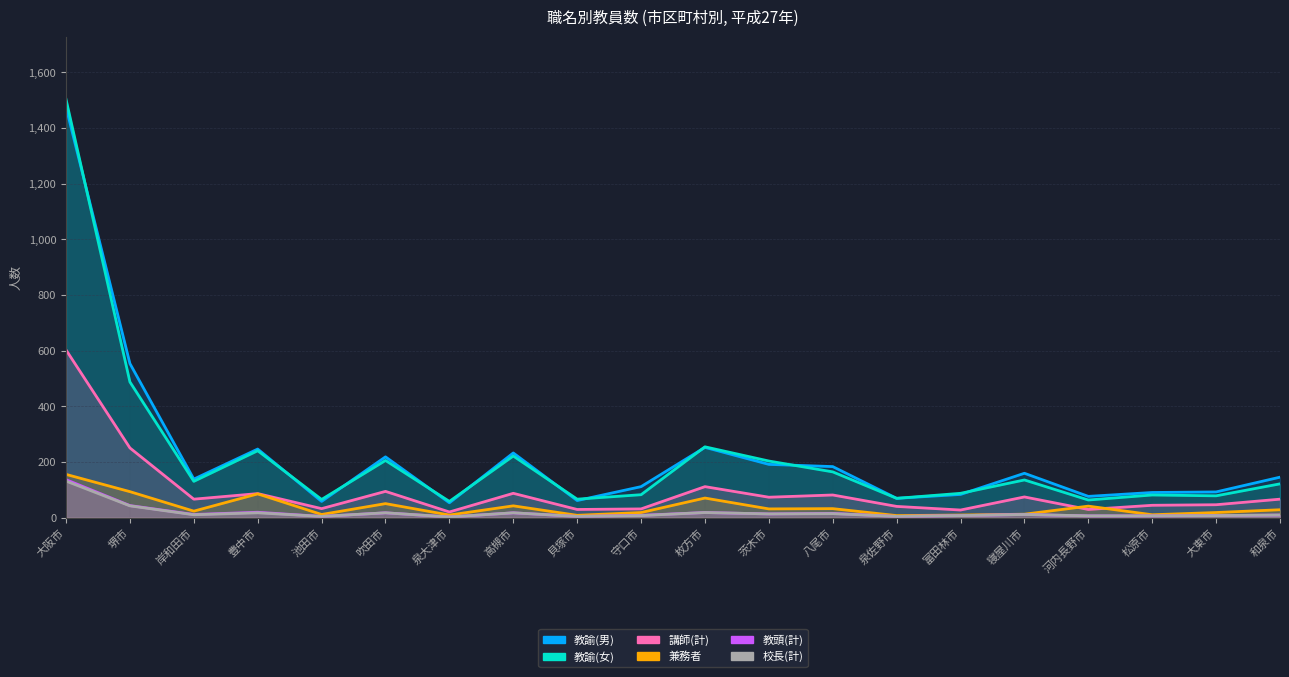

Is it true that 兼務者 equals 20 at 松原市?

False